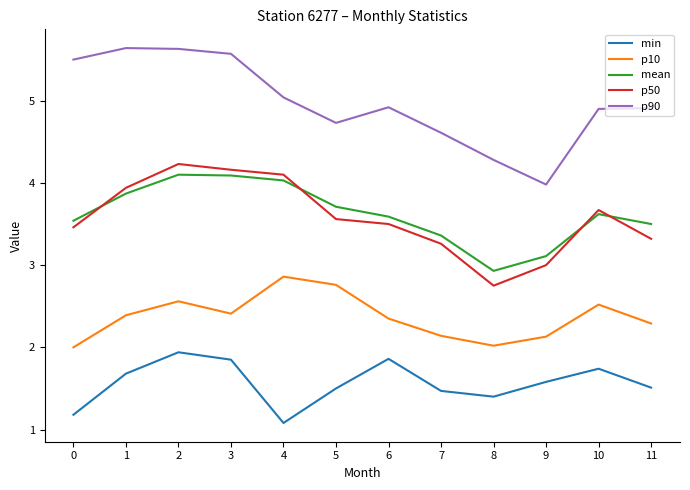

Which series has the largest total across all categories?

p90